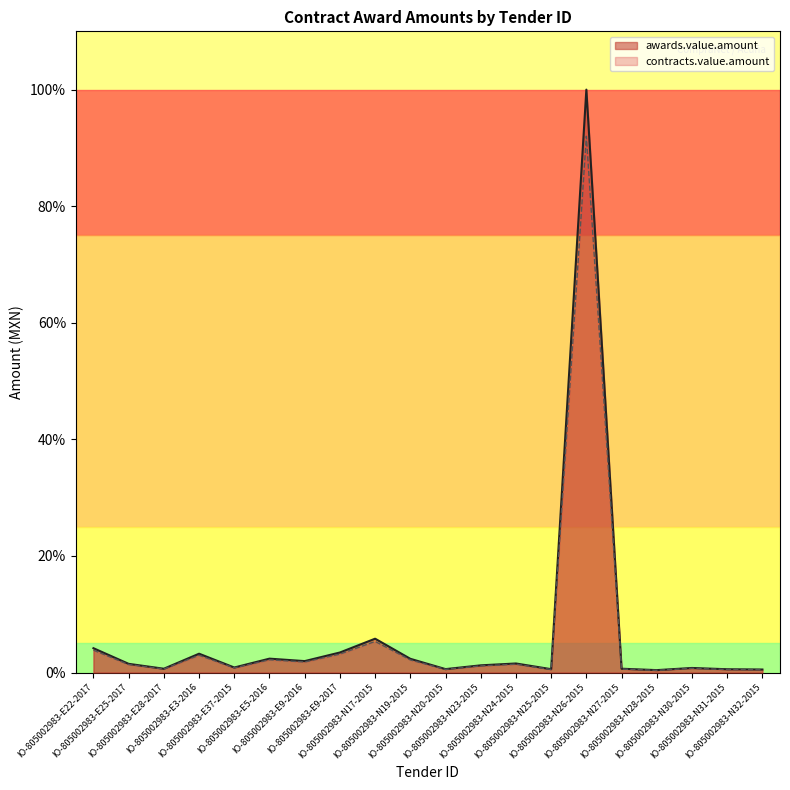

Between IO-805002983-E9-2017 and IO-805002983-N32-2015, which series saw the biggest shift?

awards.value.amount